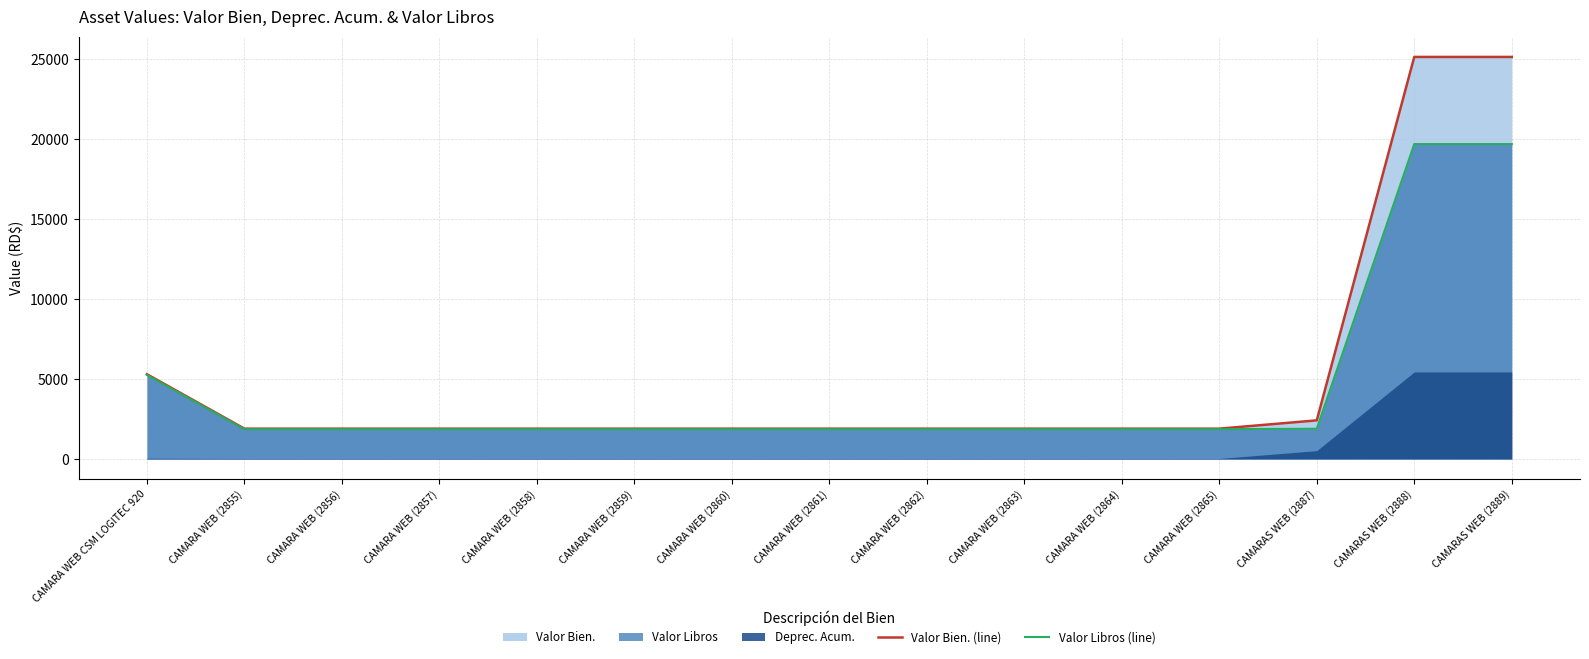

Where is Valor Libros (line) nearest to the value 10776?

CAMARA WEB CSM LOGITEC 920